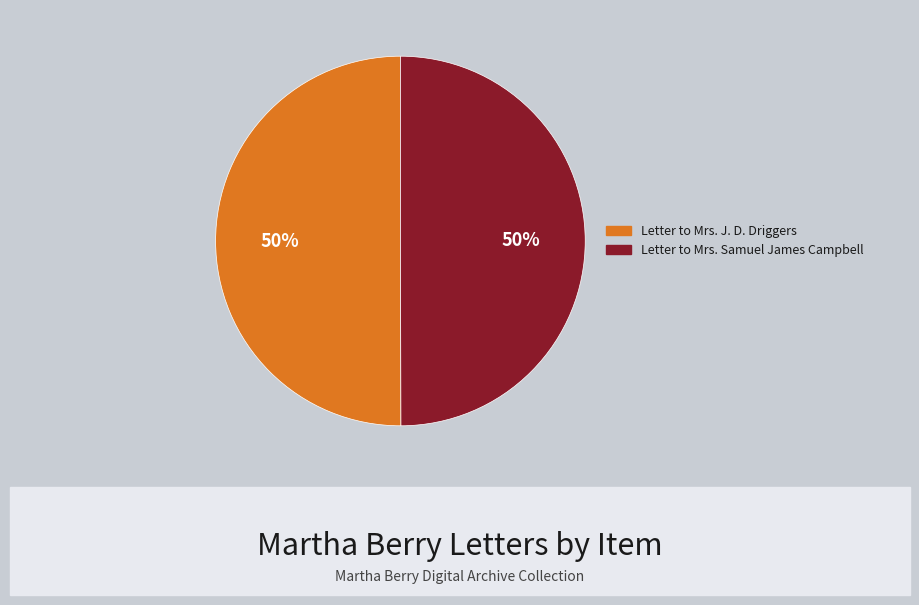

To the nearest percent, what is the average slice percentage?

50%